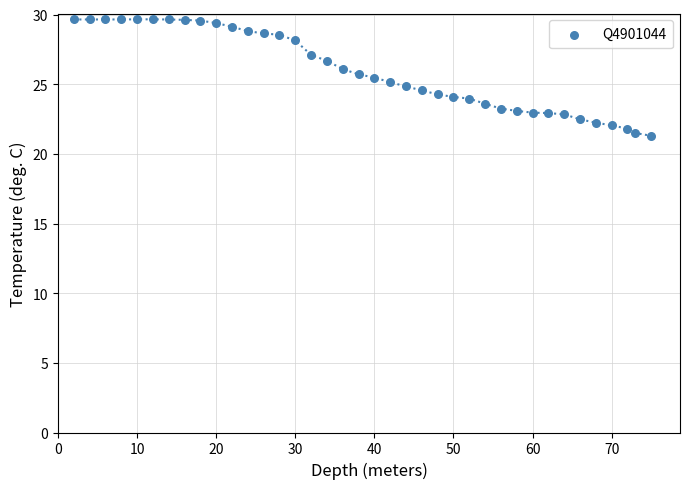

What is the range of Y values (max minus min)?

8.4